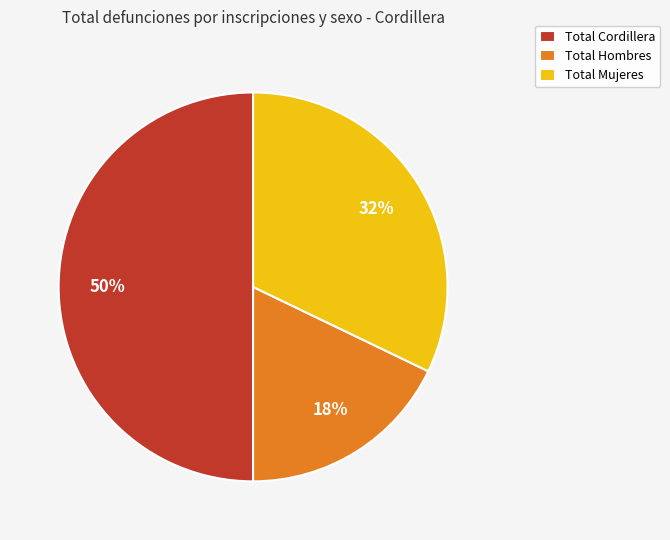

How many segments does this pie chart have?

3